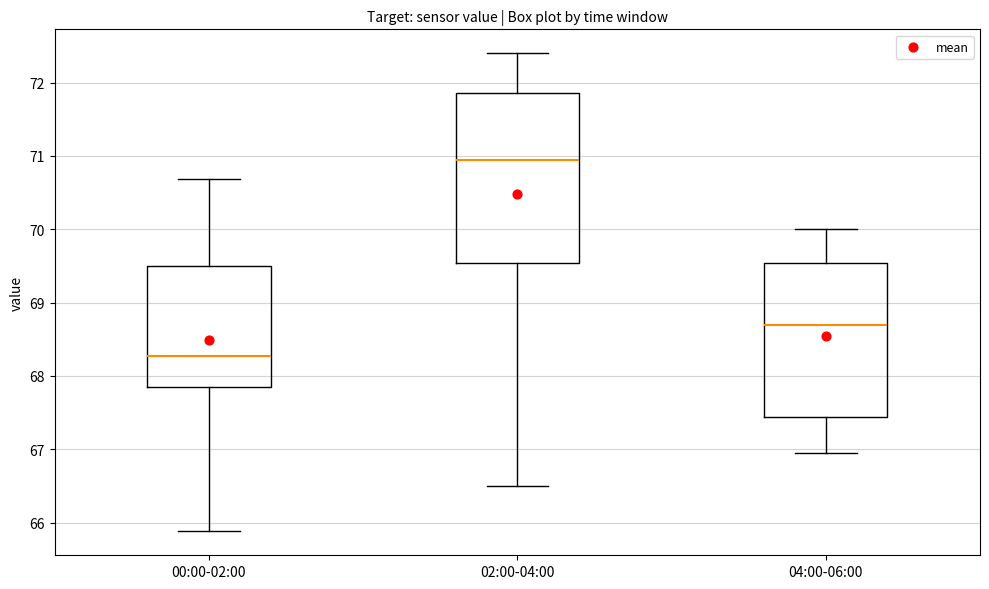

Which box's median line is the lowest?

00:00-02:00